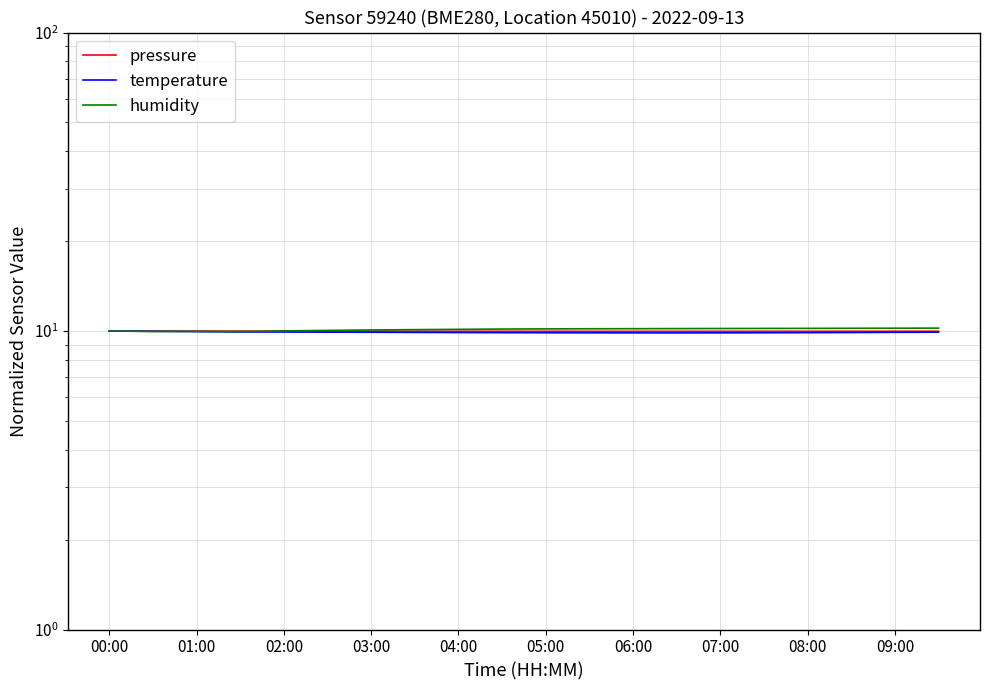

What is the value of the temperature point at the 10th from the left?

9.9